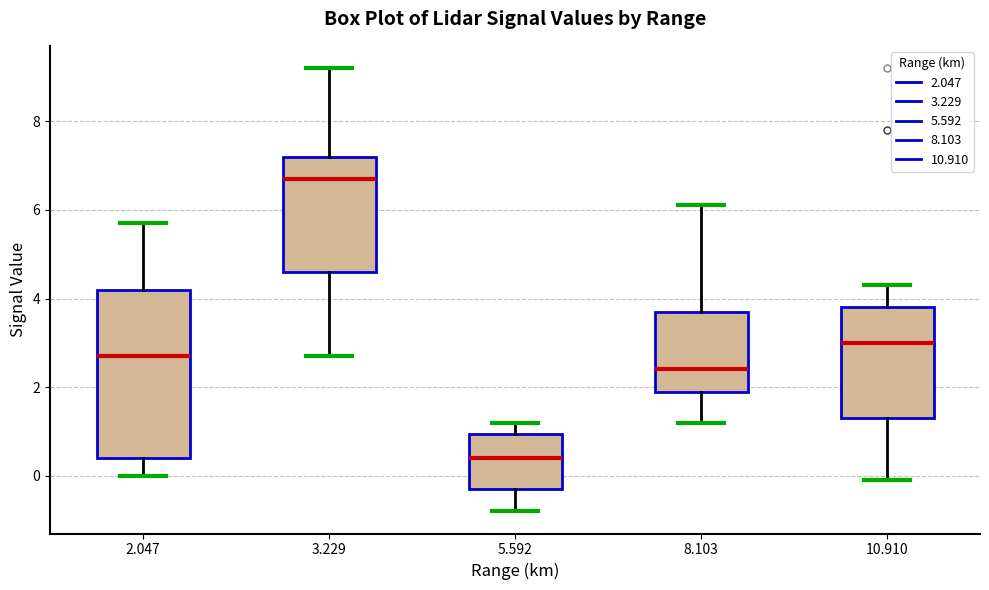

Reading left to right, transcribe this box plot: for each box, give where its median line is, the range the box spans, and where its two whiskers end, as read against the y-axis. The values are not printed on the chart, so give them approximately, as read against the axis.

2.047: median 2.8, box 0.4 to 4.2, whiskers 0.0 to 5.8
3.229: median 6.8, box 4.6 to 7.2, whiskers 2.8 to 9.2
5.592: median 0.4, box -0.2 to 1.0, whiskers -0.8 to 1.2
8.103: median 2.4, box 2.0 to 3.8, whiskers 1.2 to 6.2
10.910: median 3.0, box 1.4 to 3.8, whiskers 0.0 to 4.4